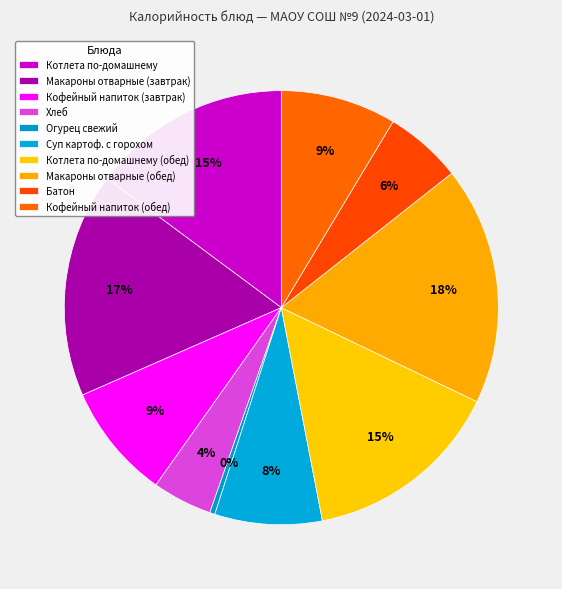

Approximately how many times larger is the value at Хлеб compared to Кофейный напиток (завтрак)?

0.5